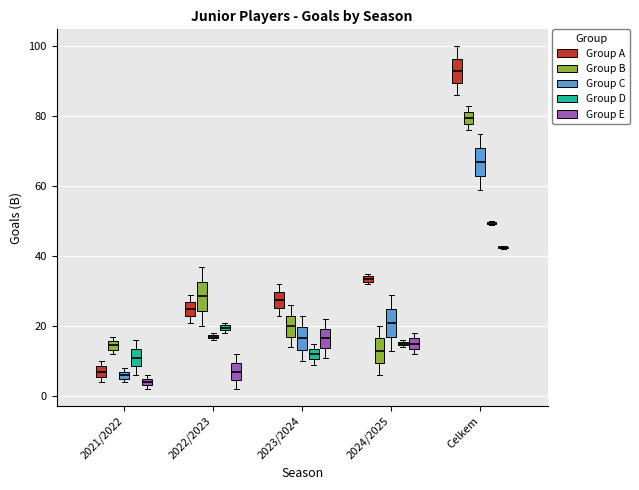

Where is the lower edge of the box for 2023/2024 (Group D) on the y-axis? The values are not printed on the chart, so give them approximately, as read against the axis.

10